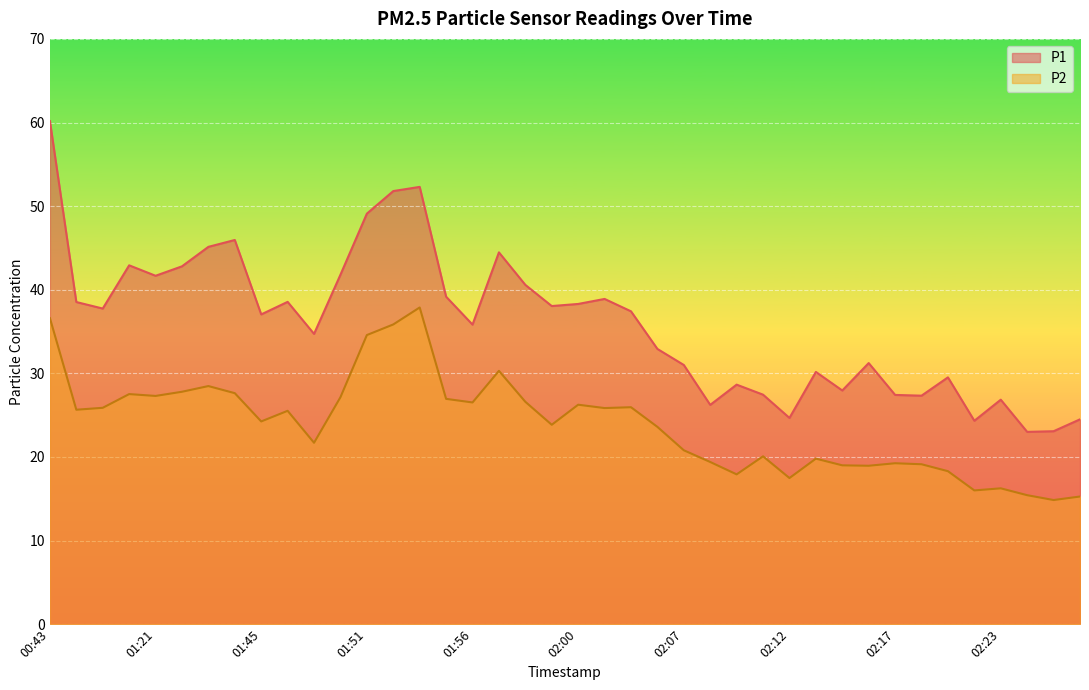

What are all the series names shown in the legend?

P1, P2